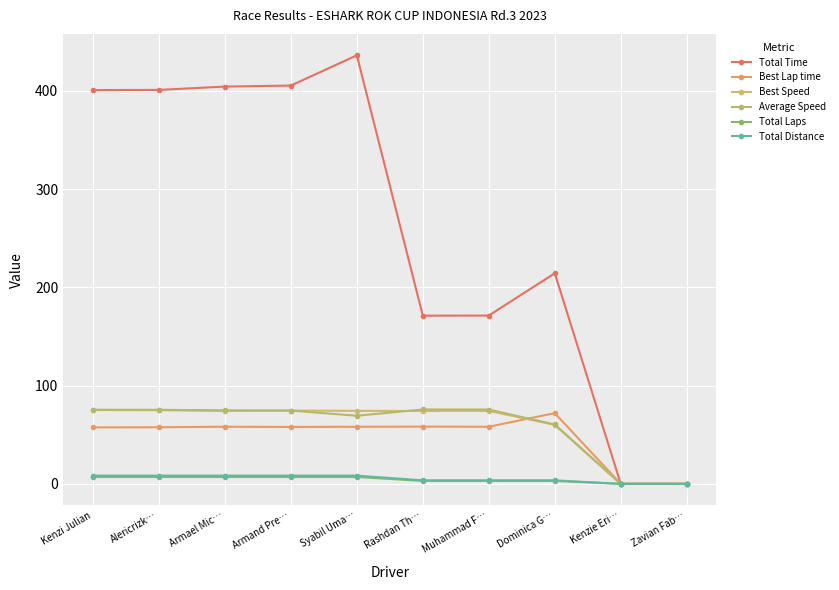

What is the difference between the maximum and minimum values in the Total Laps series?

7.0